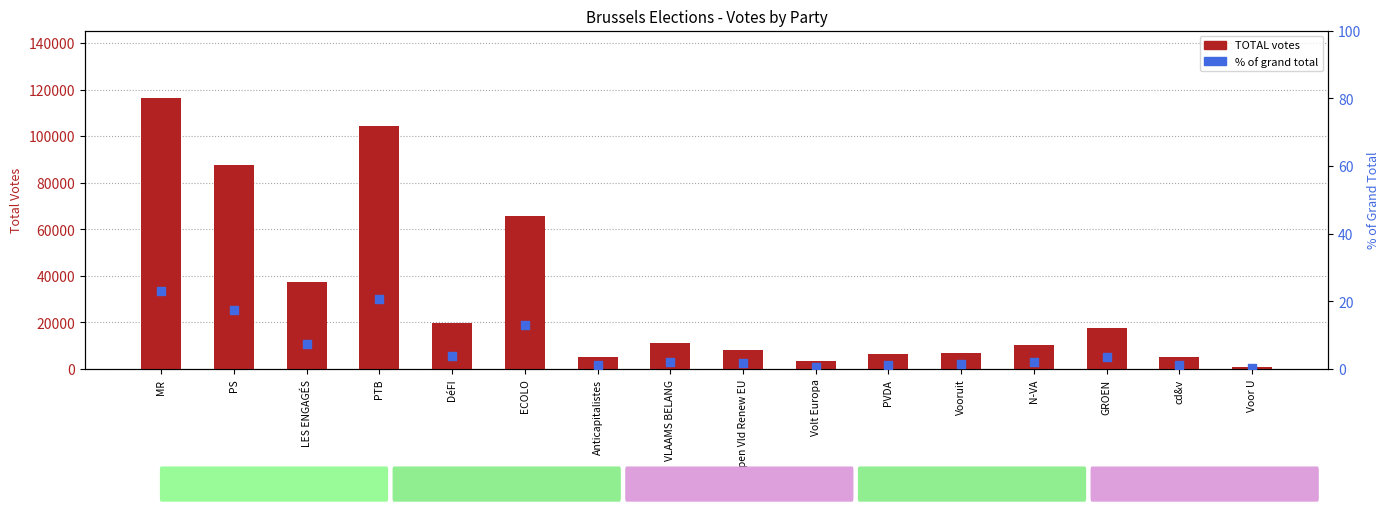

Which series has the largest total across all categories?

TOTAL votes